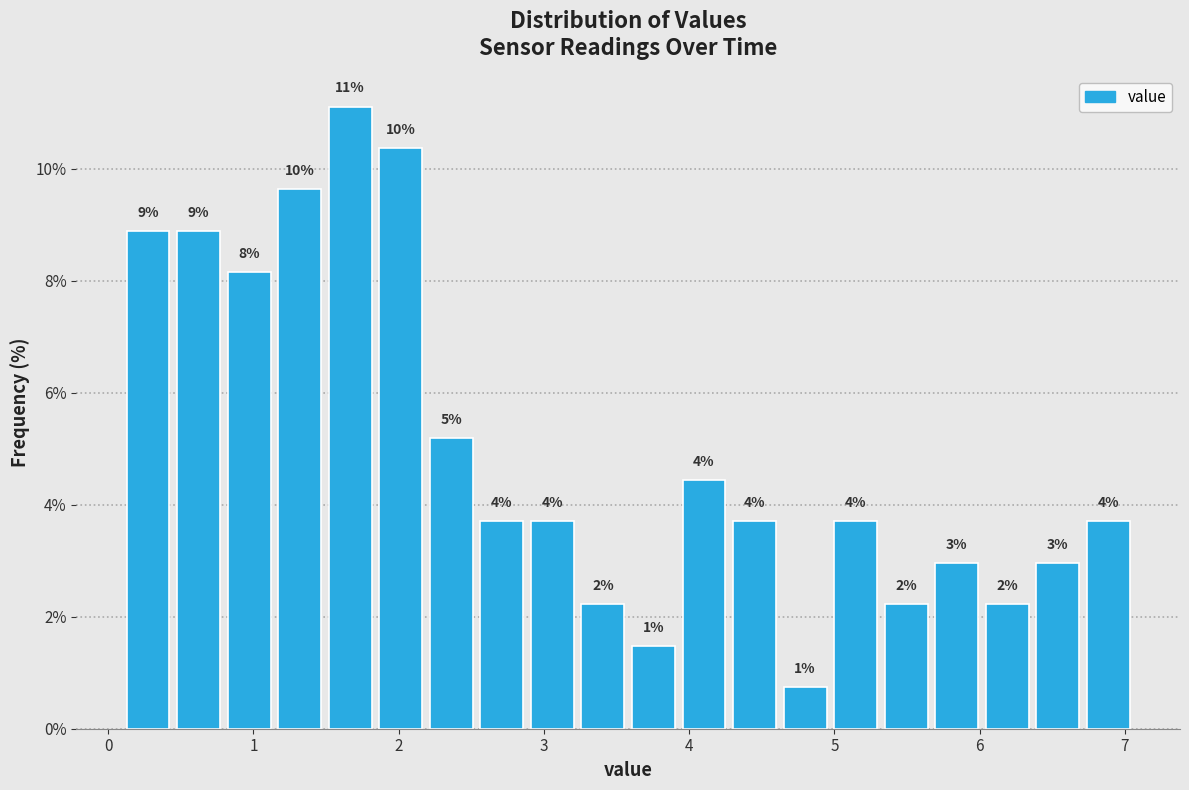

Around what value on the x-axis is the tallest bar? Give the approximate position of its centre, as read against the axis.

1.7